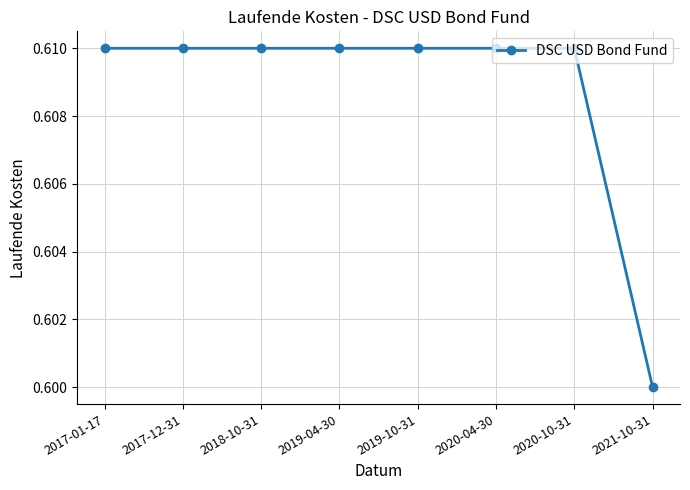

Does the chart display data point markers on the line(s)?

Yes